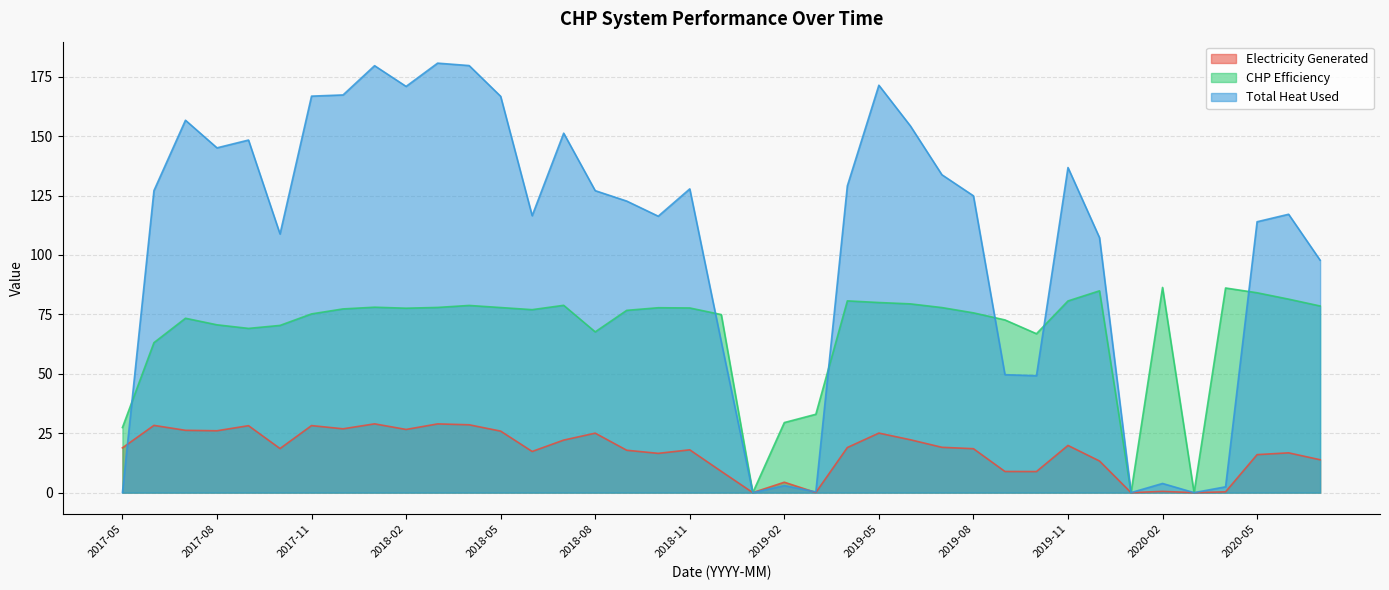

Reading right to left, extract all data points from this chart.

Electricity Generated: 13.8	16.7	16.0	0.3	0.0	0.5	0.0	13.3	19.9	8.9	8.9	18.5	19.1	22.2	25.1	19.0	0.0	4.4	0.0	9.0	18.0	16.5	17.8	25.0	22.1	17.3	25.9	28.5	28.9	26.6	28.9	26.9	28.2	18.5	28.2	26.0	26.2	28.3	18.8
CHP Efficiency: 78.5	81.4	84.1	86.1	0.0	86.3	0.0	84.9	80.7	66.9	72.7	75.6	77.9	79.4	80.0	80.7	33.0	29.5	0.0	74.9	77.7	77.8	76.7	67.6	78.8	77.0	77.9	78.8	77.9	77.6	78.0	77.3	75.2	70.4	69.1	70.6	73.4	63.1	27.4
Total Heat Used: 97.8	117.1	114.0	2.4	0.0	3.9	0.0	107.3	136.8	49.2	49.6	124.9	133.8	154.3	171.4	129.1	0.3	3.0	0.0	63.5	127.8	116.3	122.7	127.1	151.3	116.5	166.8	179.7	180.7	170.9	179.7	167.3	166.8	108.8	148.4	145.1	156.7	127.1	0.0